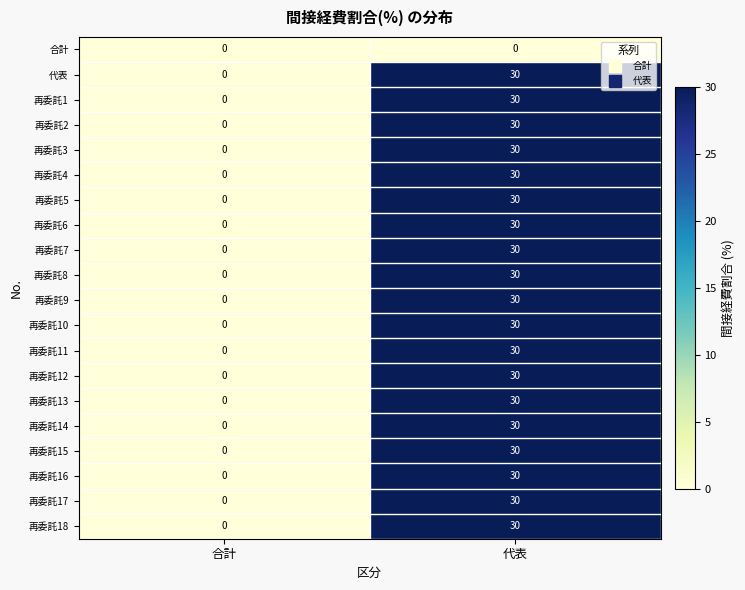

What is the greatest value displayed?

30